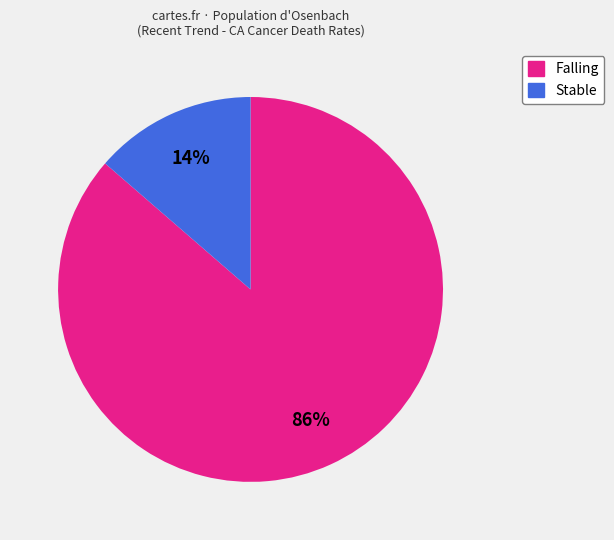

Does any single category account for the majority?

Yes